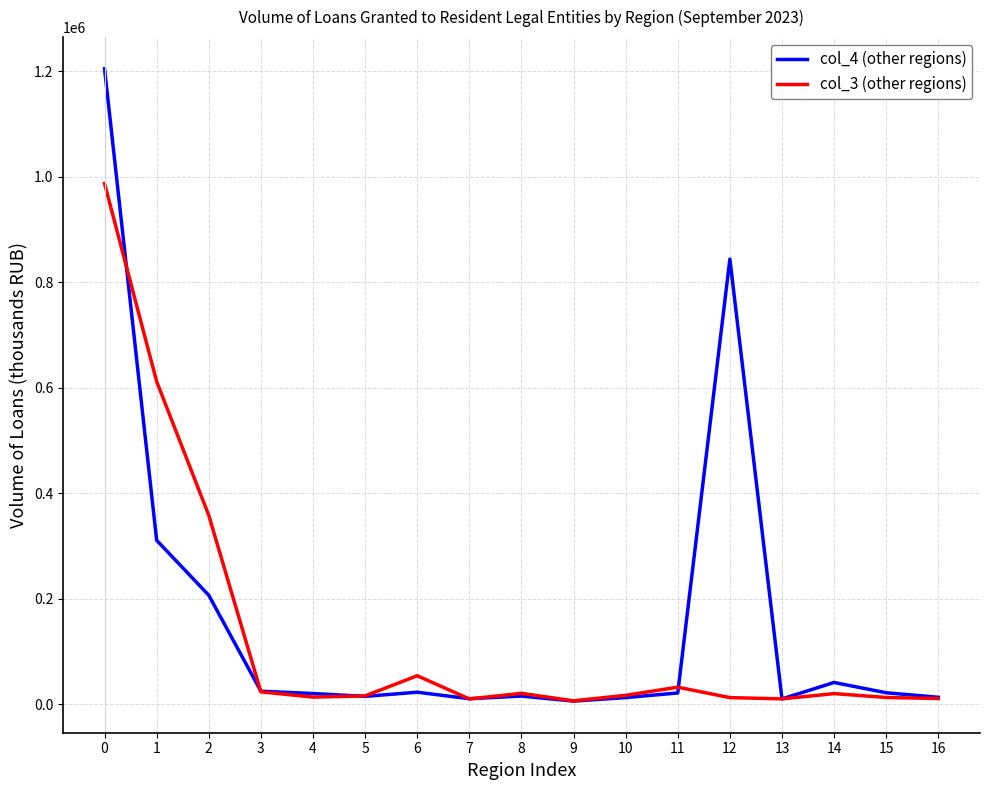

True or false: col_3 (other regions) has more than 2 interior local peaks.

True